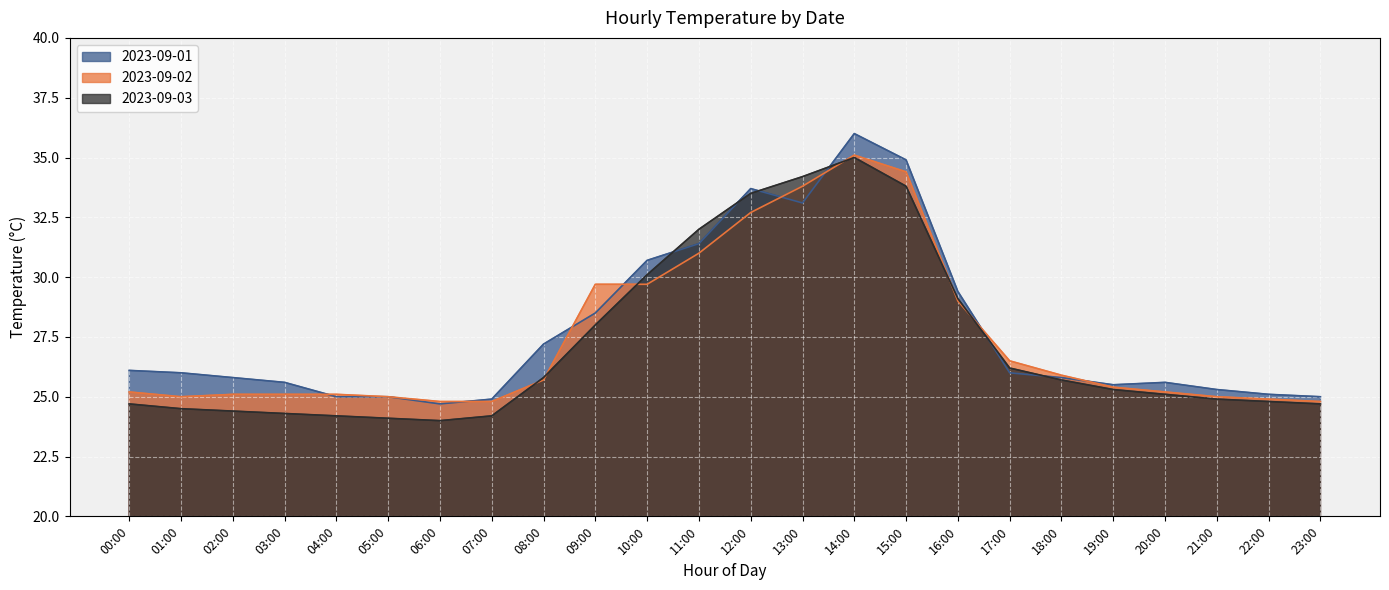

What is the difference between the 2023-09-01 values at 09:00 and 13:00?

4.6